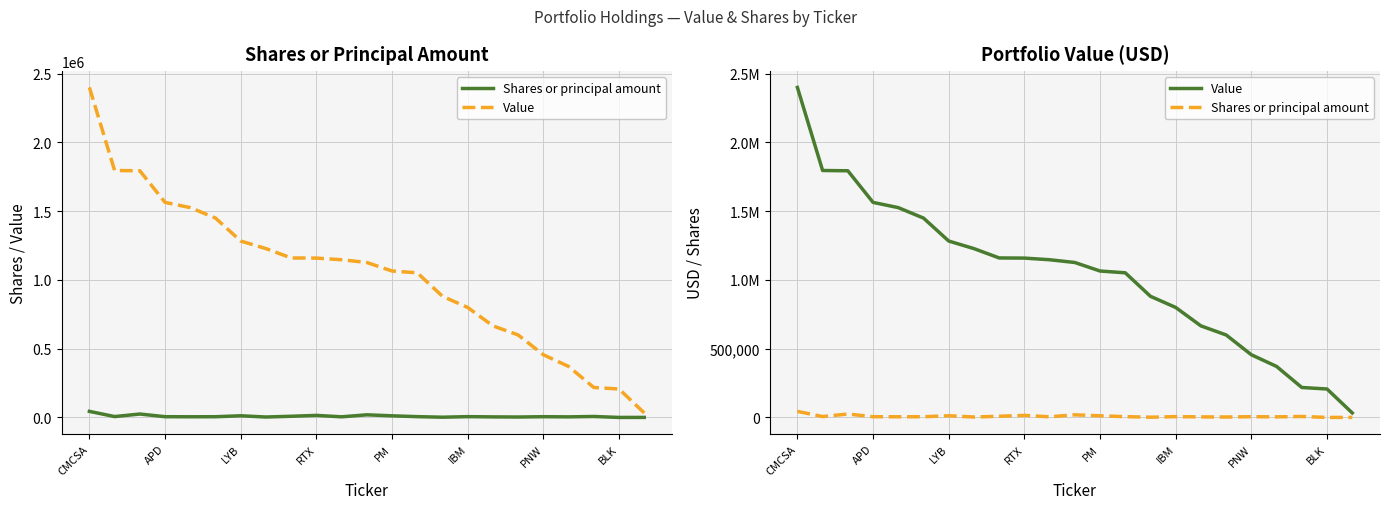

How many lines are shown in the chart?

2